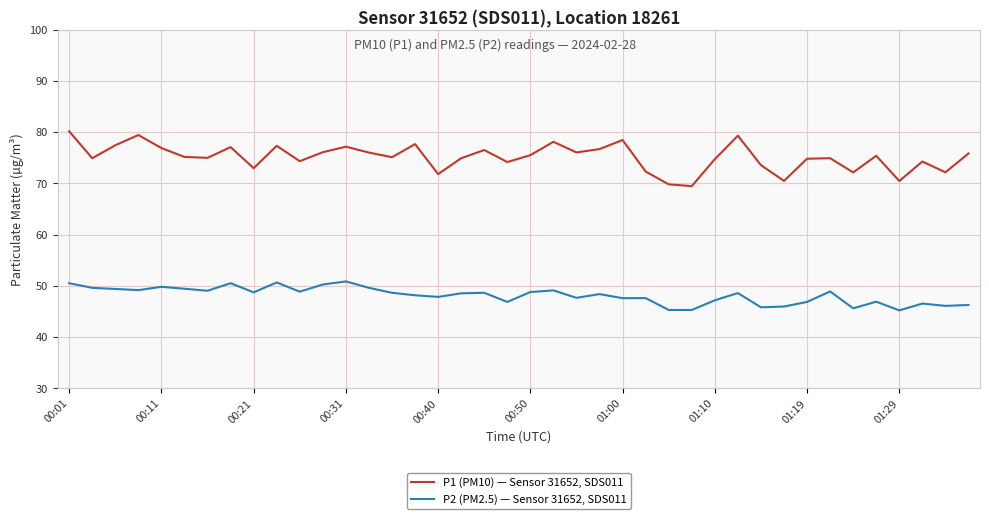

List the series in order of their overall mean, highest first.

P1 (PM10) — Sensor 31652, SDS011, P2 (PM2.5) — Sensor 31652, SDS011